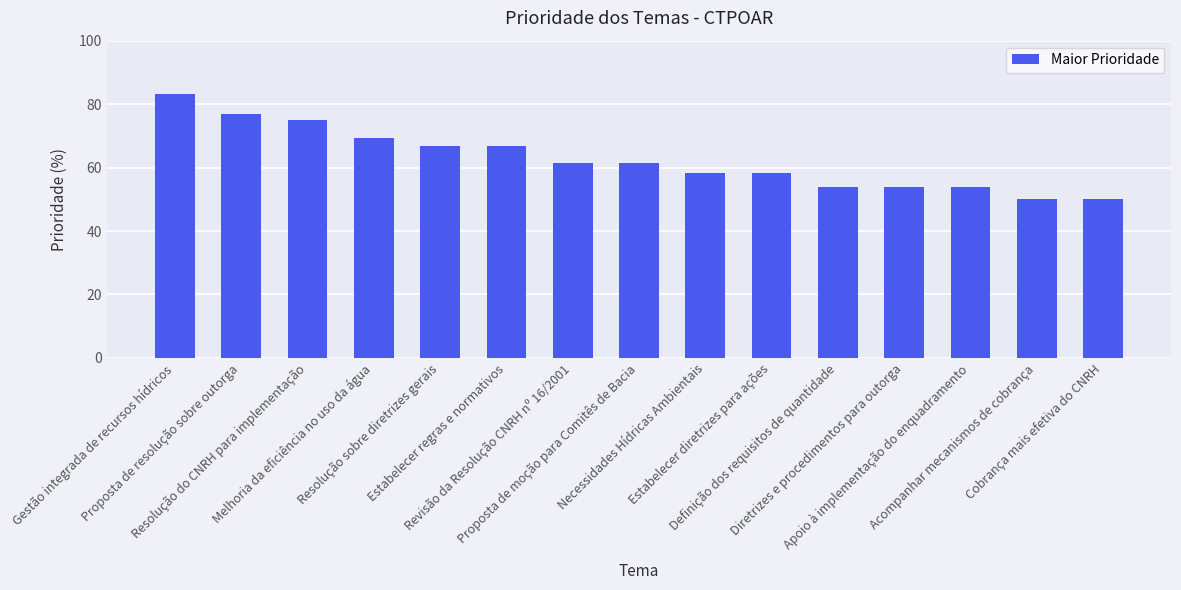

Reading left to right, transcribe all the data shown in this chart.

83.3	76.9	75.0	69.2	66.7	66.7	61.5	61.5	58.3	58.3	53.8	53.8	53.8	50.0	50.0